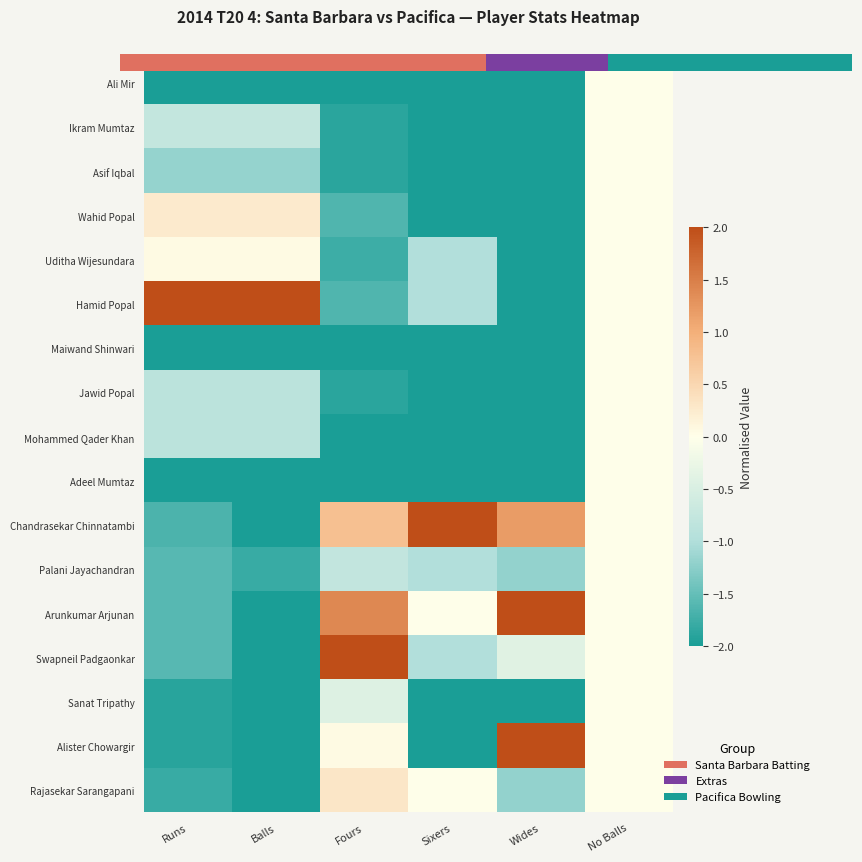

Which category has the highest value in the Adeel Mumtaz series?

No Balls